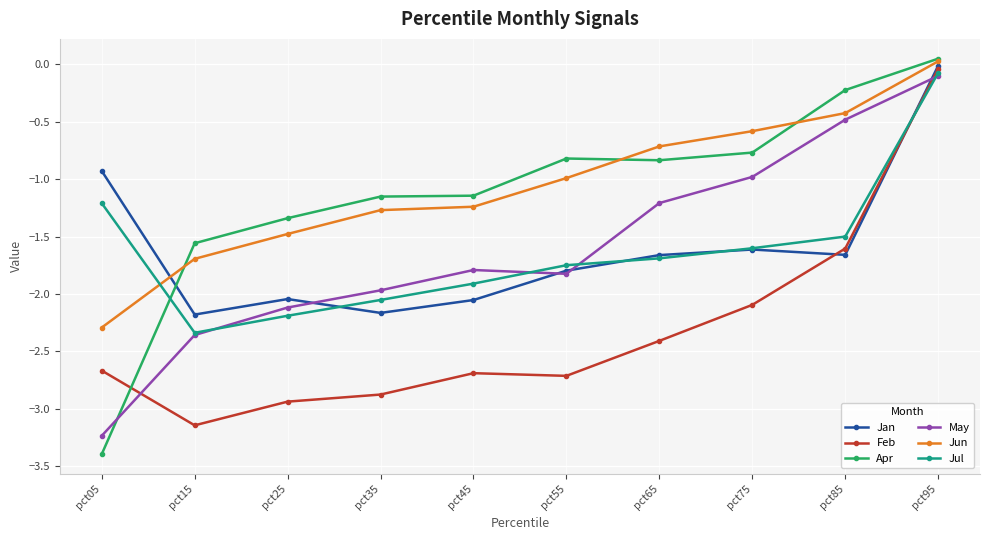

After their last crossing, which series has the higher values: Apr or Jul?

Apr